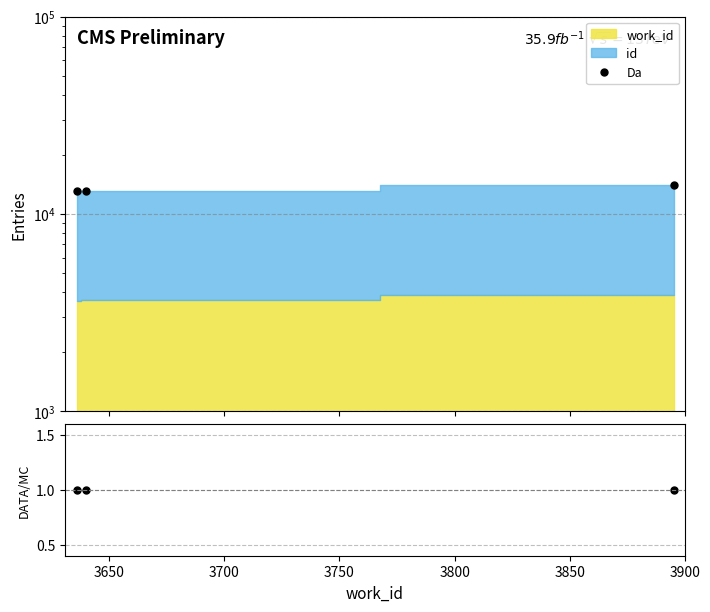

What is the value of the DATA/MC point at the 1st from the left?

1.0